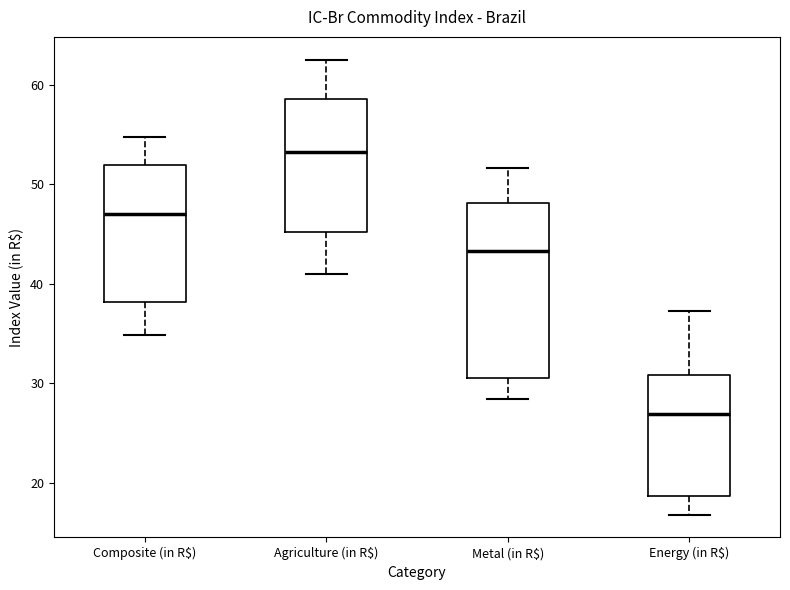

Reading left to right, transcribe this box plot: for each box, give where its median line is, the range the box spans, and where its two whiskers end, as read against the y-axis. The values are not printed on the chart, so give them approximately, as read against the axis.

Composite (in R$): median 47, box 38 to 52, whiskers 35 to 55
Agriculture (in R$): median 53, box 45 to 59, whiskers 41 to 63
Metal (in R$): median 43, box 31 to 48, whiskers 28 to 52
Energy (in R$): median 27, box 19 to 31, whiskers 17 to 37